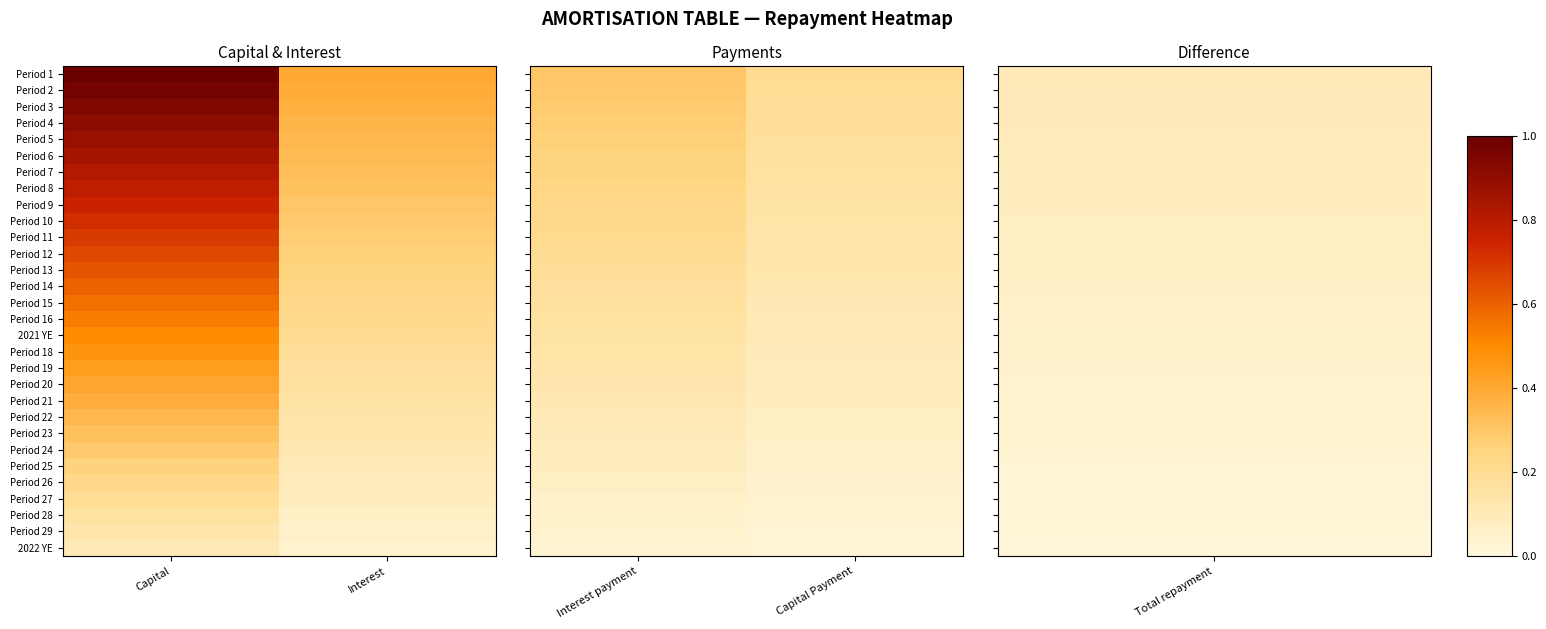

Is it true that Period 28 equals 638.1 at Interest payment?

False